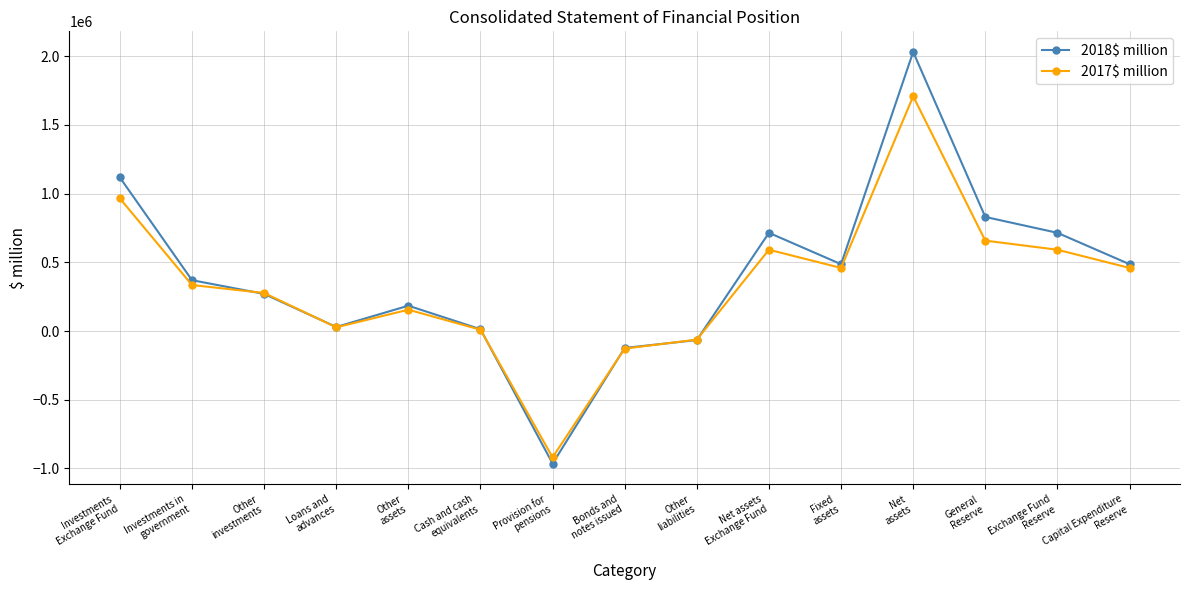

Which series has the largest range (max minus min)?

2018$ million